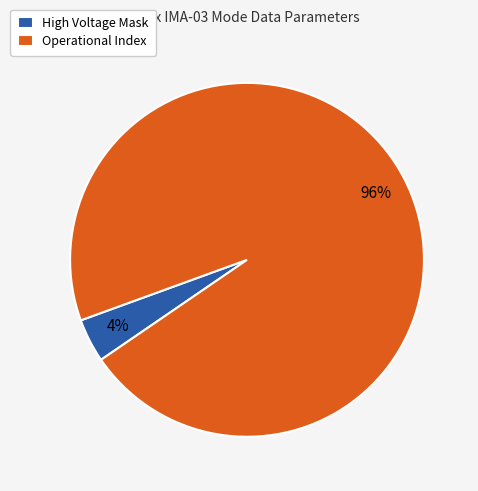

Which category has the biggest portion of the pie?

Operational Index